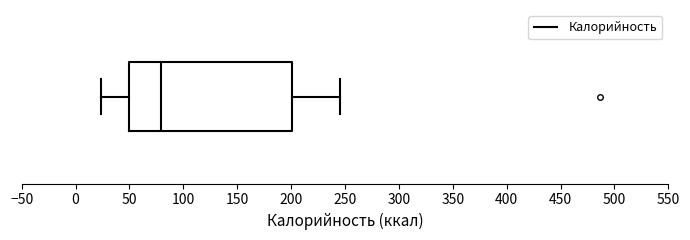

Transcribe this box plot: give where the median line is, the range the box spans, and where the two whiskers end, as read against the x-axis. The values are not printed on the chart, so give them approximately, as read against the axis.

median 80, box 50 to 200, whiskers 25 to 245